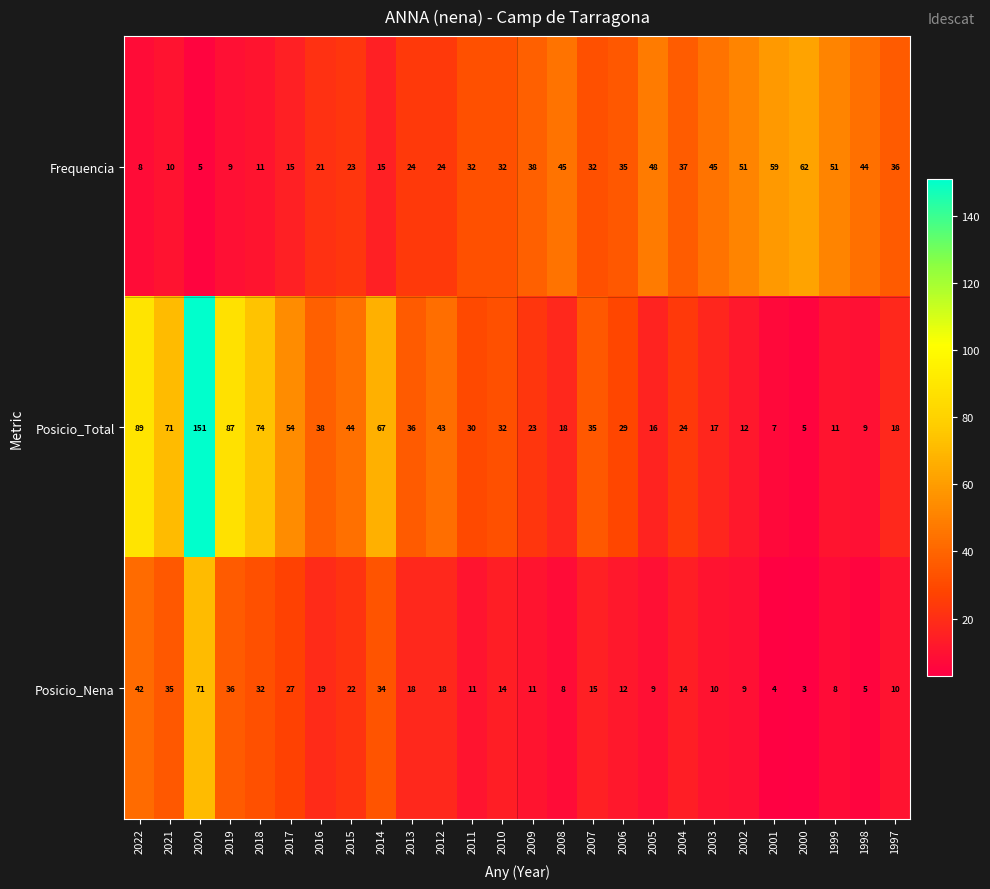

At which category is the sum across all series the highest?

2020